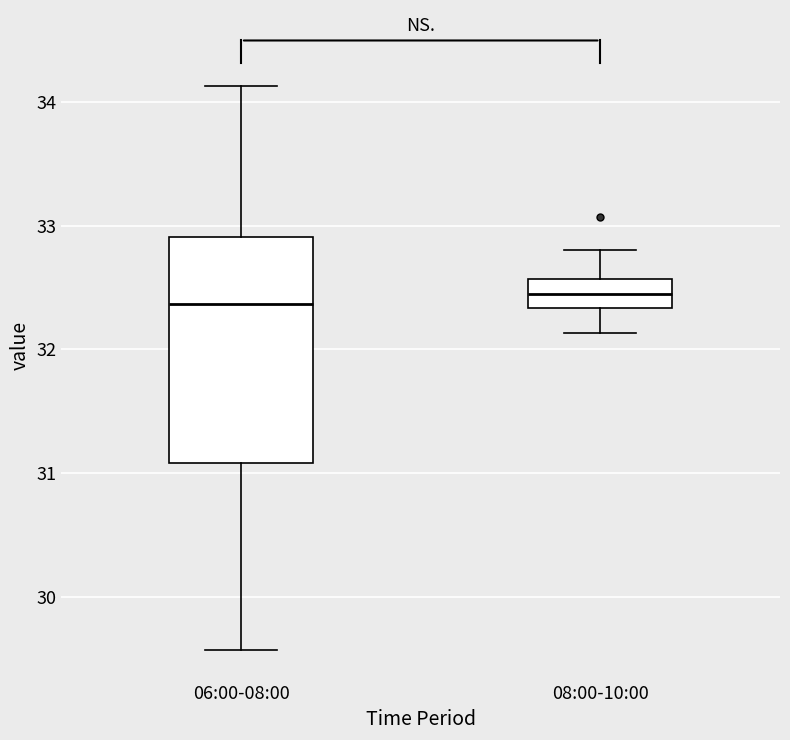

Reading left to right, transcribe this box plot: for each box, give where its median line is, the range the box spans, and where its two whiskers end, as read against the y-axis. The values are not printed on the chart, so give them approximately, as read against the axis.

06:00-08:00: median 32.4, box 31.1 to 32.9, whiskers 29.6 to 34.1
08:00-10:00: median 32.5, box 32.3 to 32.6, whiskers 32.1 to 32.8